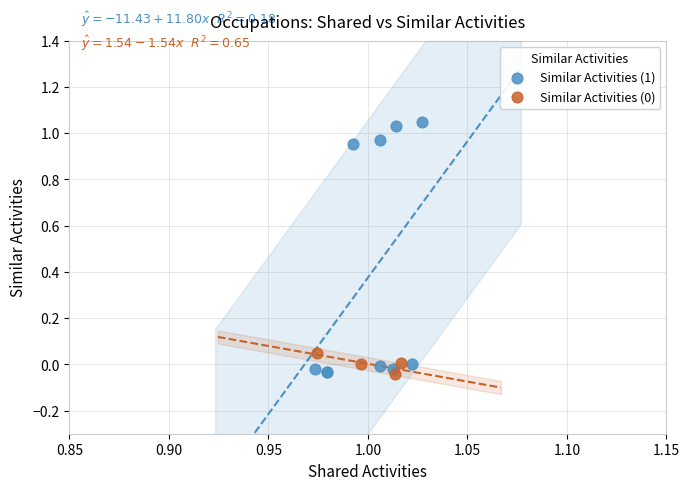

Which series has the widest spread of Y values?

Similar Activities (1)